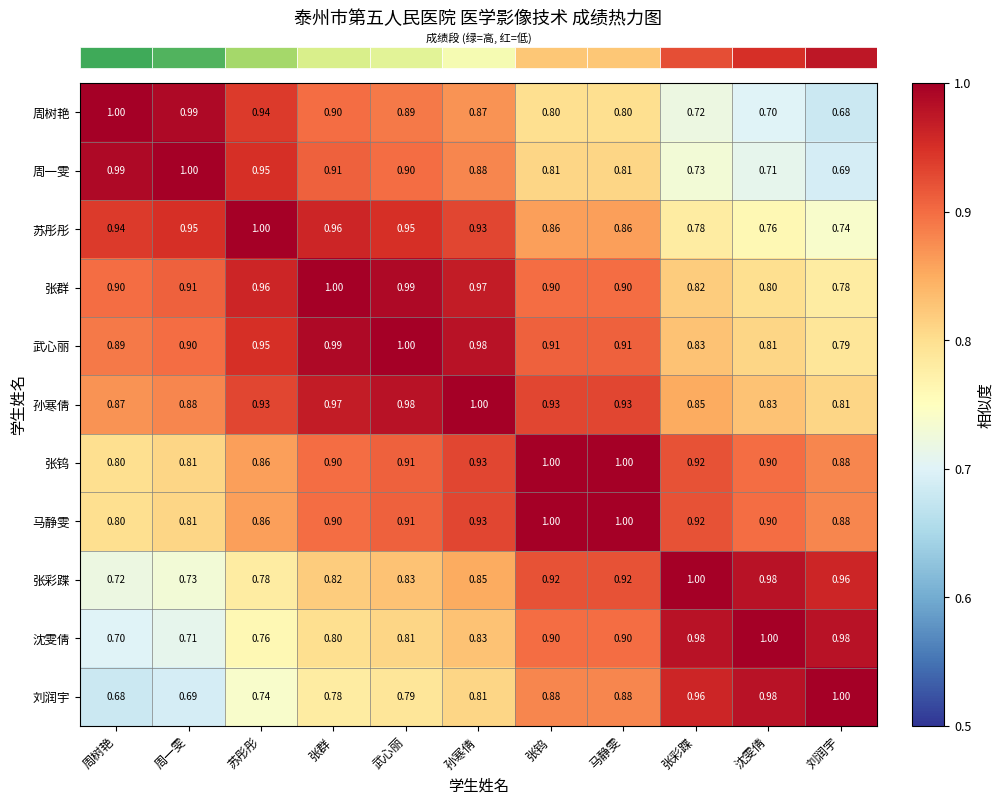

At which label is 周树艳 closest to 0?

刘润宇